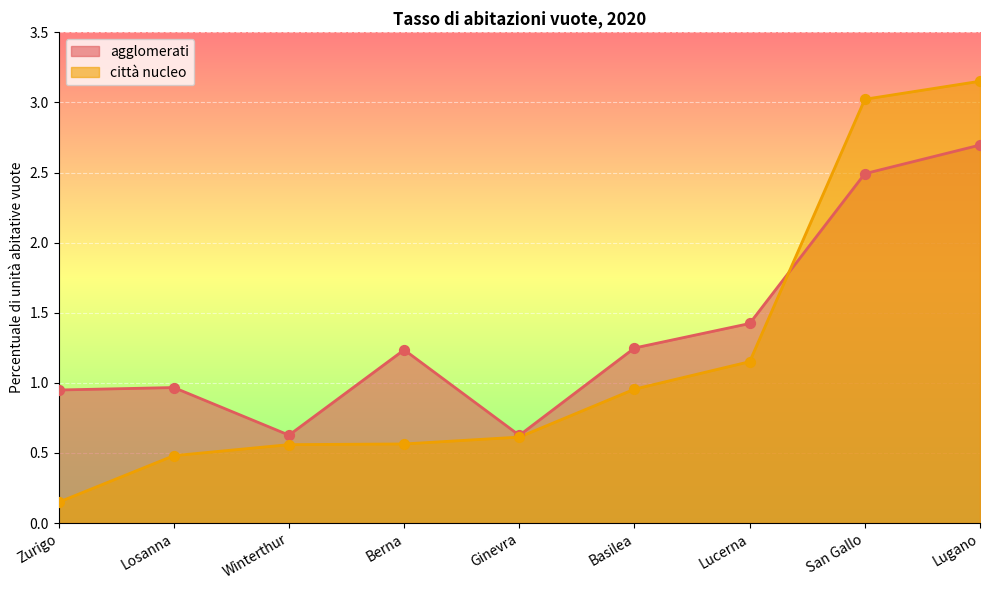

What are all the series names shown in the legend?

agglomerati, città nucleo